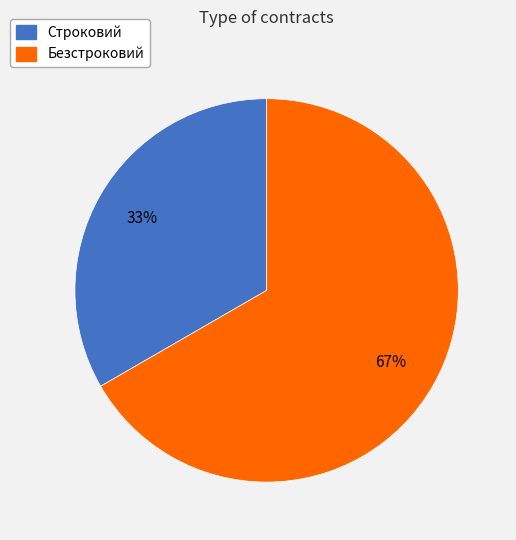

Rank the categories by value from highest to lowest.

Безстроковий, Строковий